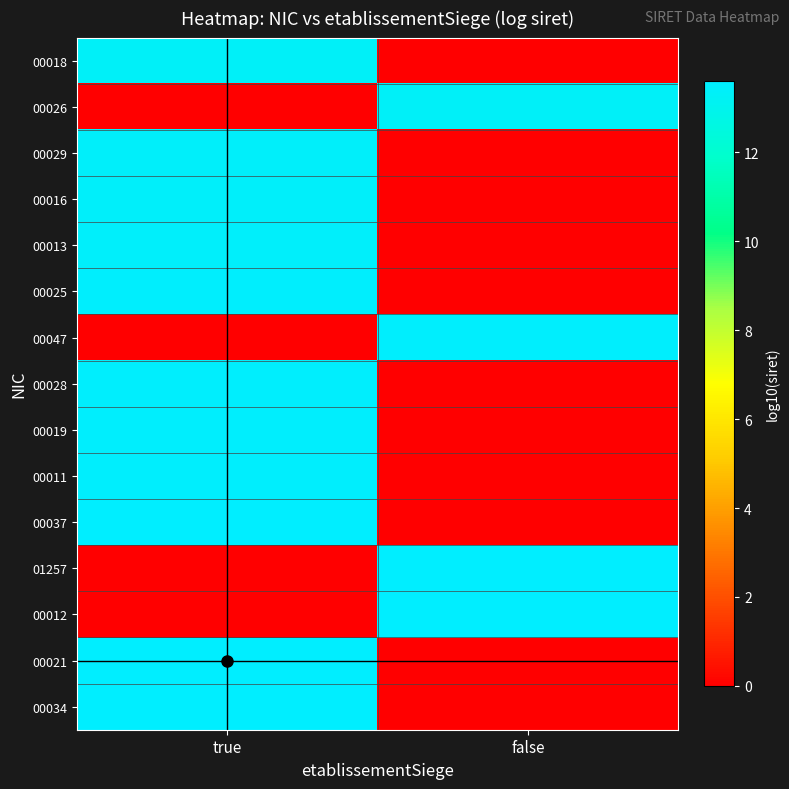

At which category is the sum across all series the highest?

true